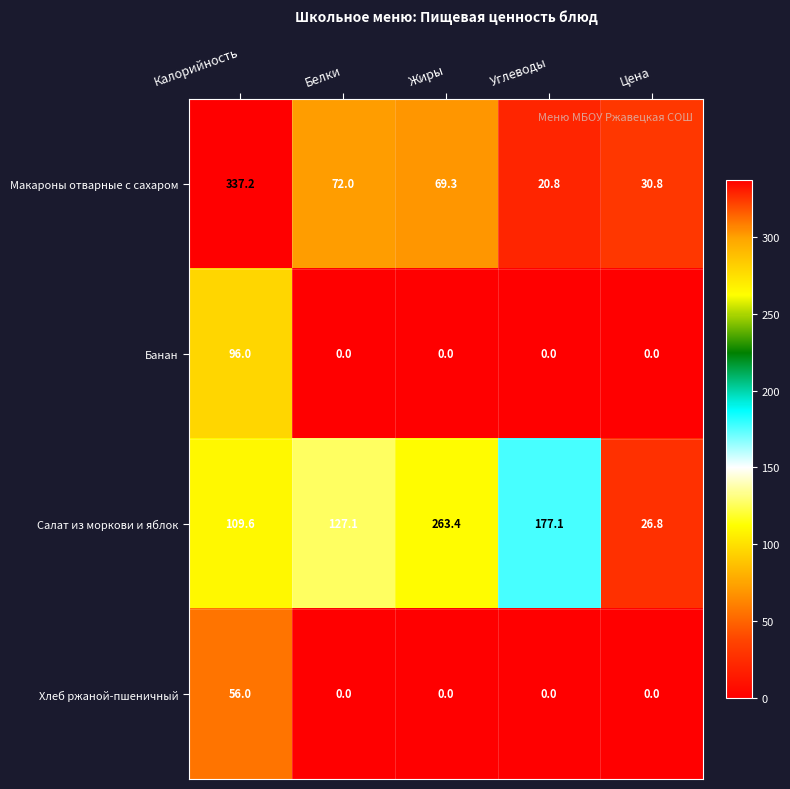

At which category does the chart reach its peak across all series?

Калорийность